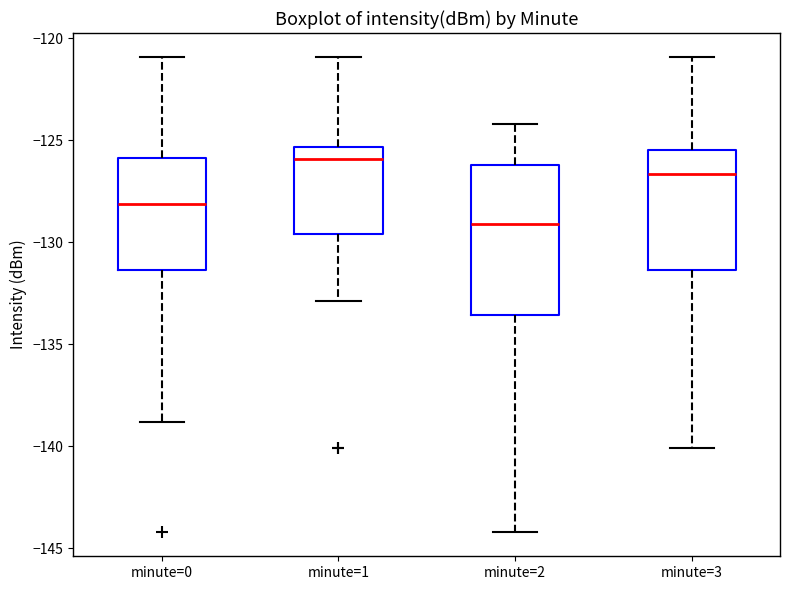

Reading left to right, transcribe this box plot: for each box, give where its median line is, the range the box spans, and where its two whiskers end, as read against the y-axis. The values are not printed on the chart, so give them approximately, as read against the axis.

minute=0: median -128.0, box -131.5 to -126.0, whiskers -139.0 to -121.0
minute=1: median -126.0, box -129.5 to -125.5, whiskers -133.0 to -121.0
minute=2: median -129.0, box -133.5 to -126.0, whiskers -144.0 to -124.0
minute=3: median -126.5, box -131.5 to -125.5, whiskers -140.0 to -121.0